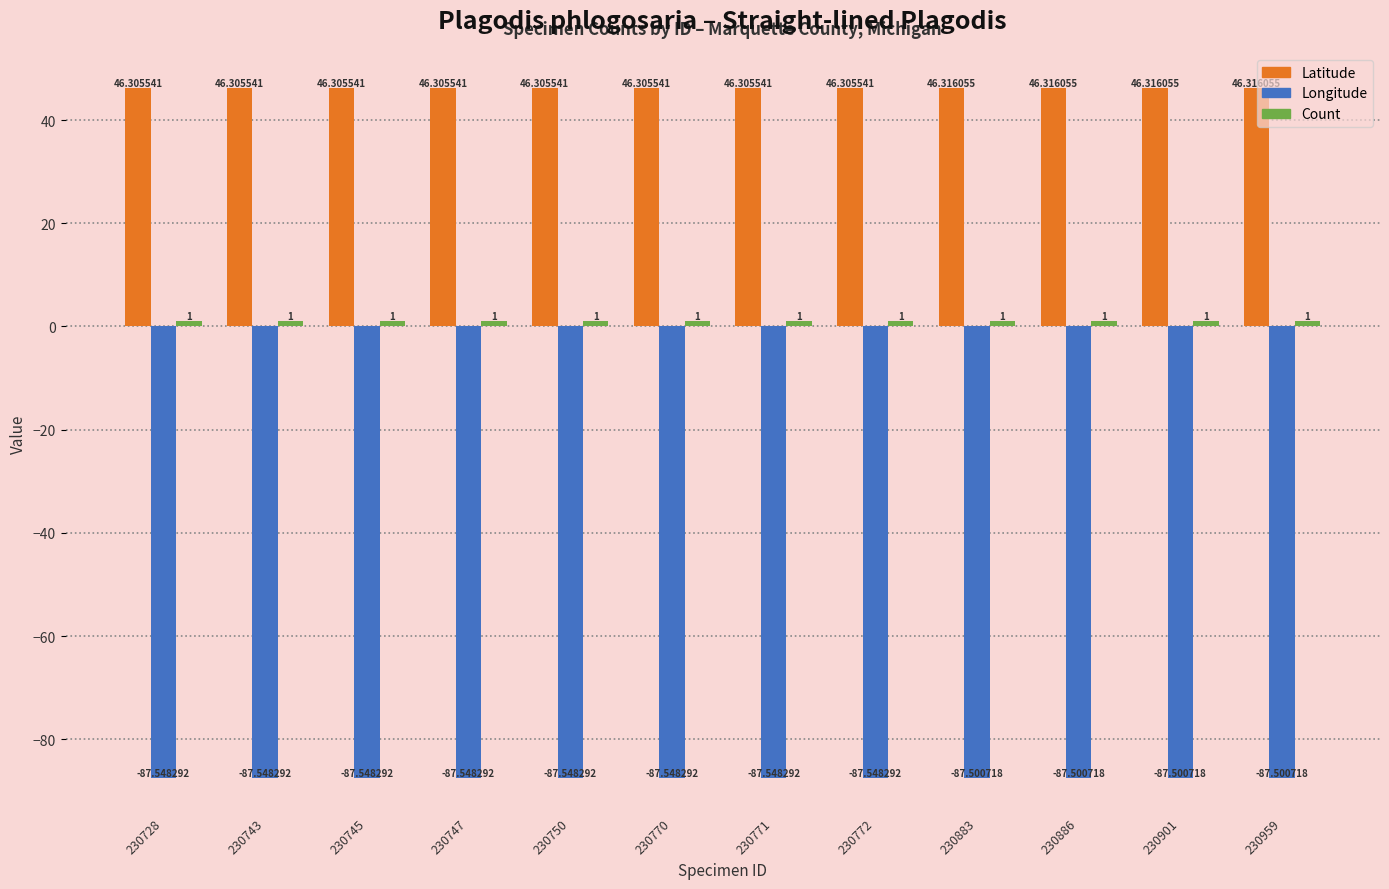

Are the bars horizontal?

No